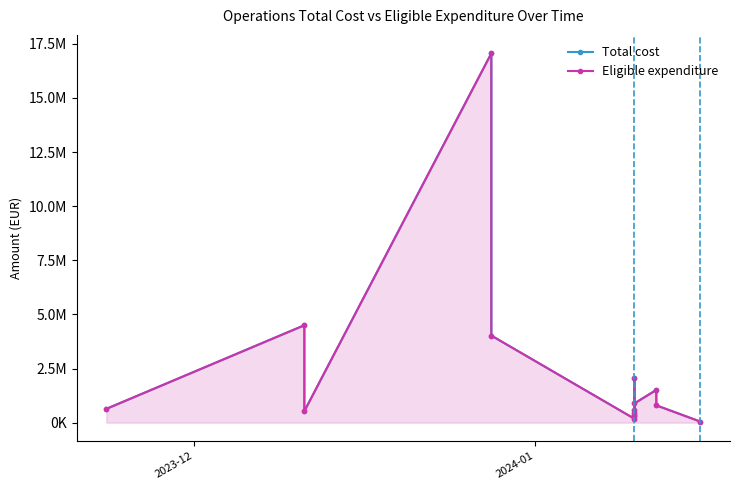

True or false: Eligible expenditure and Total cost cross at least once.

False